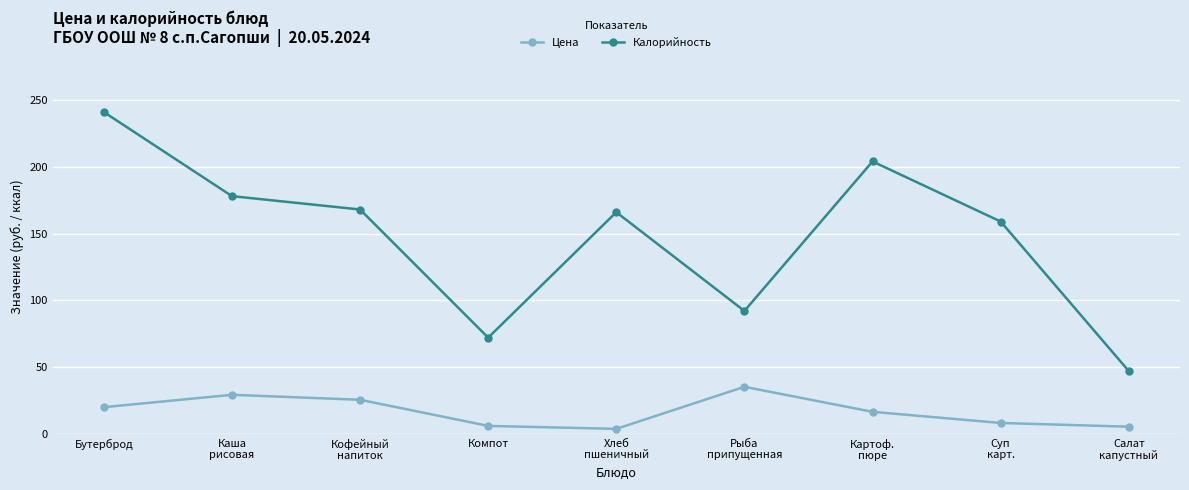

Where does the Цена series first go above 16?

Бутерброд